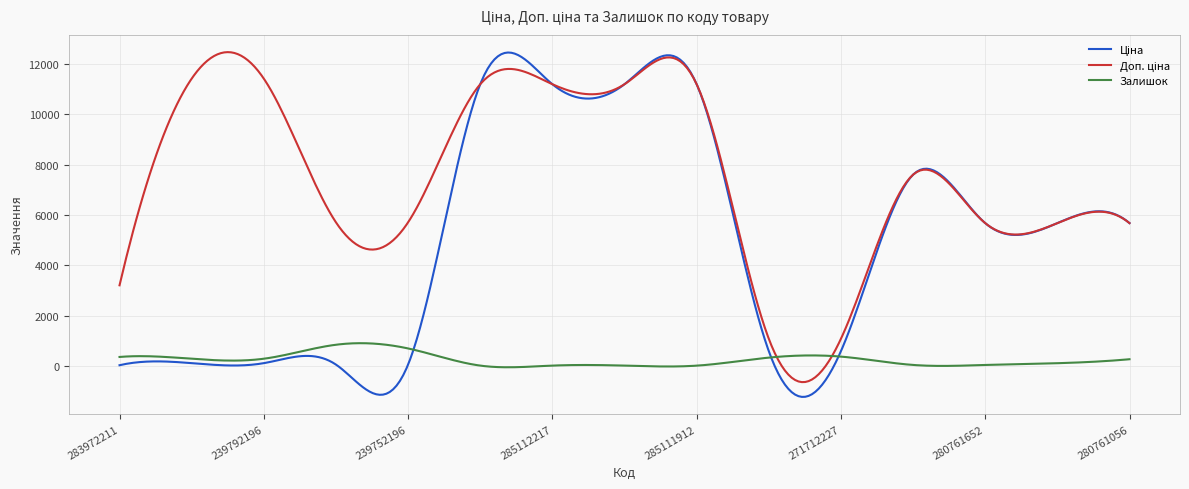

What is the maximum value shown in the chart?

12462.5